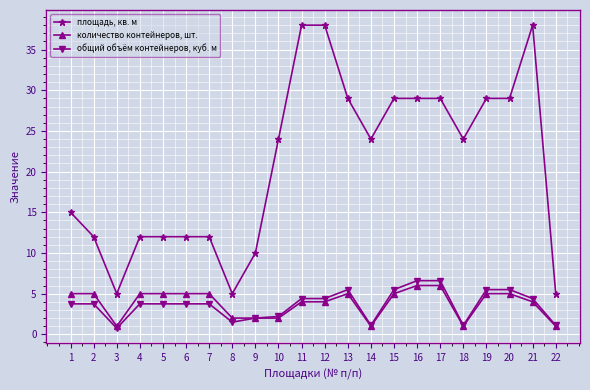

Reading left to right, what are all the values shown in this chart?

площадь, кв. м: 1=15.0	2=12.0	3=5.0	4=12.0	5=12.0	6=12.0	7=12.0	8=5.0	9=10.0	10=24.0	11=38.0	12=38.0	13=29.0	14=24.0	15=29.0	16=29.0	17=29.0	18=24.0	19=29.0	20=29.0	21=38.0	22=5.0
количество контейнеров, шт.: 1=5.0	2=5.0	3=1.0	4=5.0	5=5.0	6=5.0	7=5.0	8=2.0	9=2.0	10=2.0	11=4.0	12=4.0	13=5.0	14=1.0	15=5.0	16=6.0	17=6.0	18=1.0	19=5.0	20=5.0	21=4.0	22=1.0
общий объём контейнеров, куб. м: 1=3.8	2=3.8	3=0.8	4=3.8	5=3.8	6=3.8	7=3.8	8=1.5	9=2.0	10=2.2	11=4.4	12=4.4	13=5.5	14=1.1	15=5.5	16=6.6	17=6.6	18=1.1	19=5.5	20=5.5	21=4.4	22=1.1